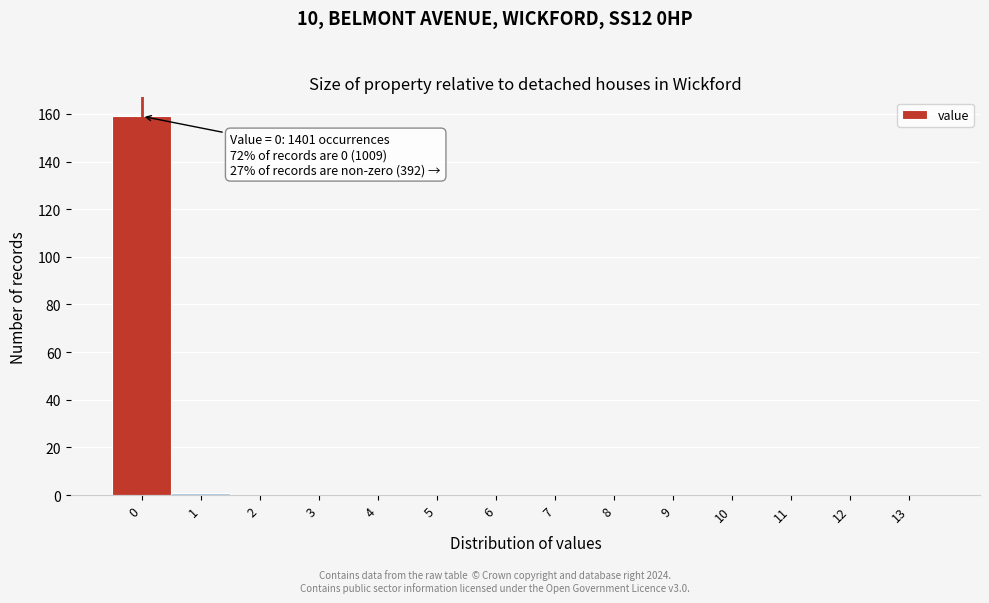

Reading left to right, what are all the values shown in this chart?

0=159	1=1	2=0	3=0	4=0	5=0	6=0	7=0	8=0	9=0	10=0	11=0	12=0	13=0